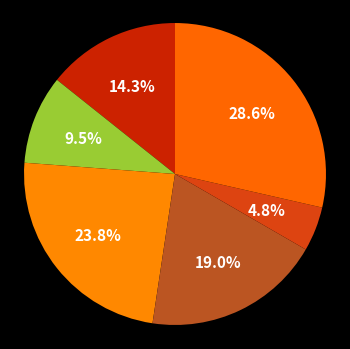

Is there any slice that represents more than half of the pie?

No